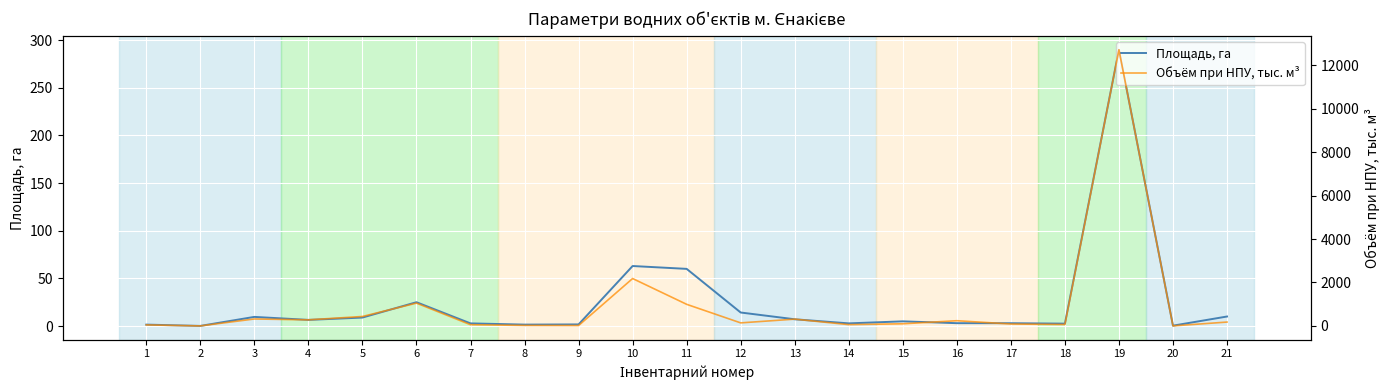

List the series in order of their overall mean, highest first.

Объём при НПУ, тыс. м³, Площадь, га